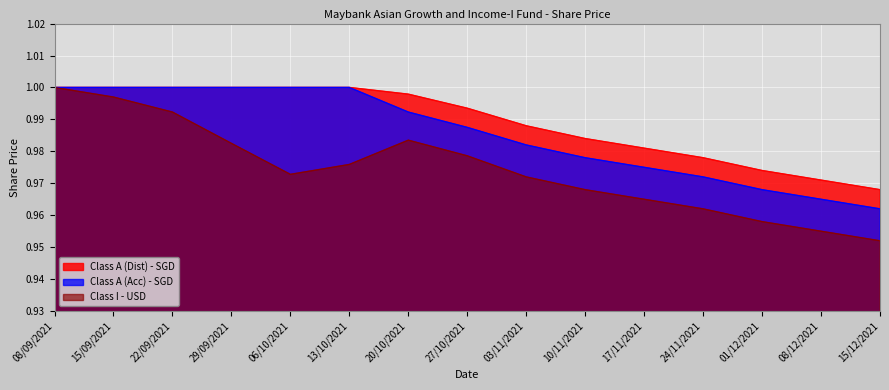

Is it true that Class I - USD equals 1.7 at 08/09/2021?

False